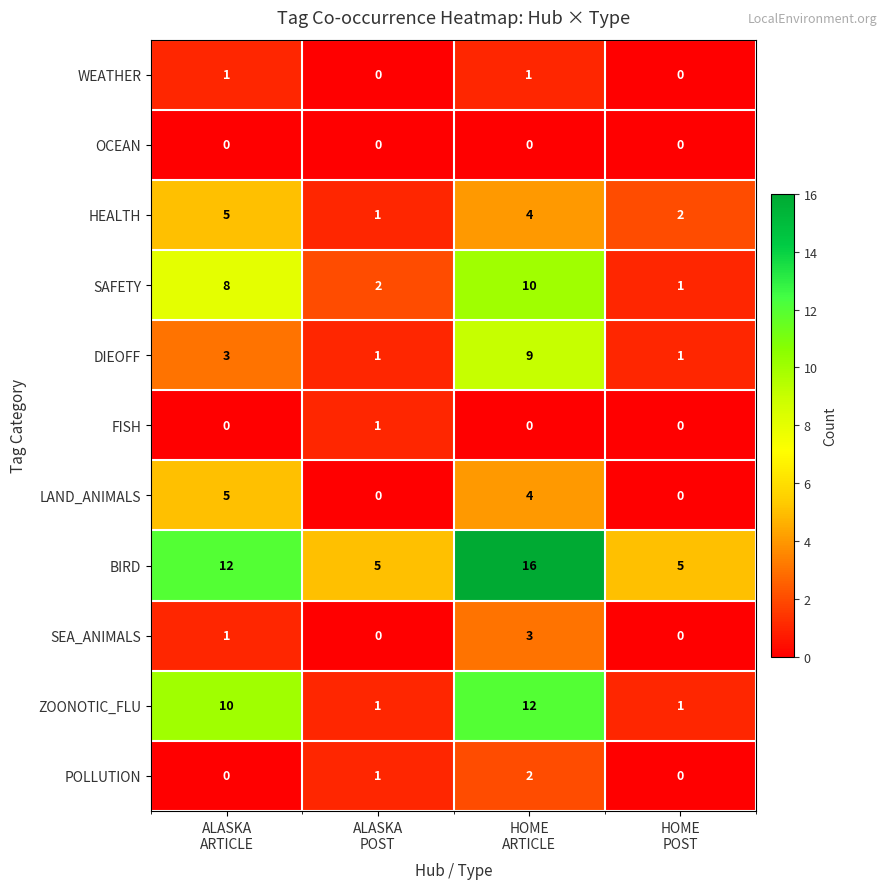

What is the average value of the DIEOFF series?

4